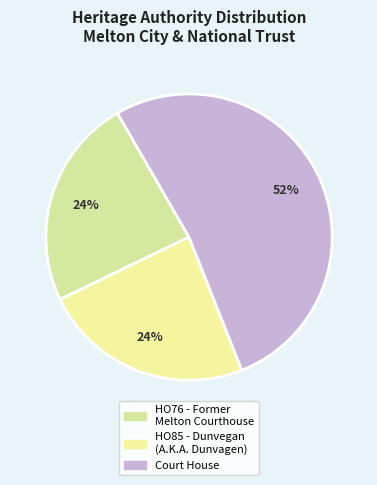

Count the number of slices in the pie.

3